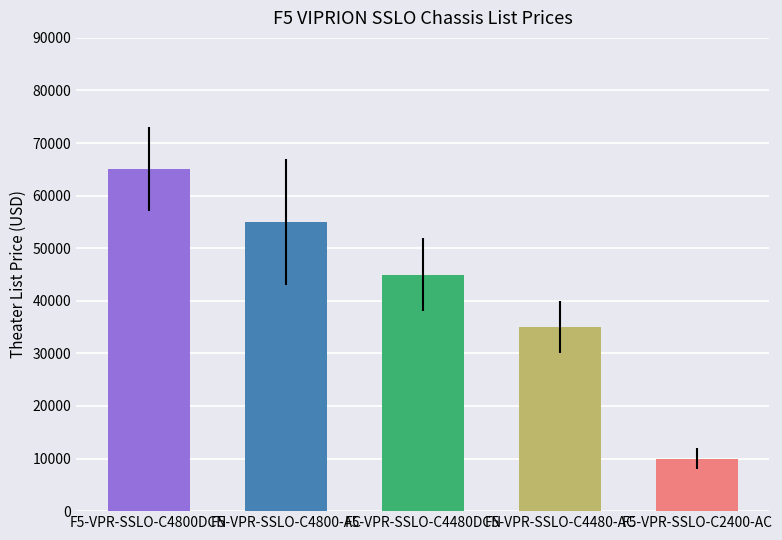

Approximately how many times larger is the value at F5-VPR-SSLO-C4480DCN compared to F5-VPR-SSLO-C4480-AC?

1.3